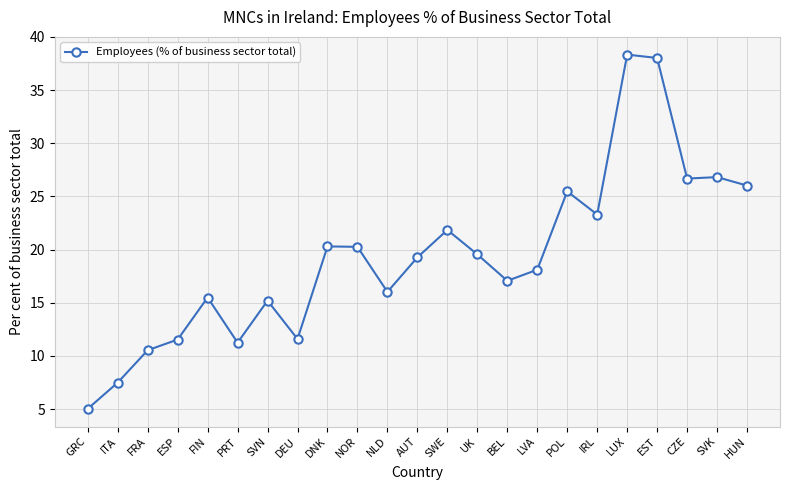

What is the label of the 13th point from the right?

NLD